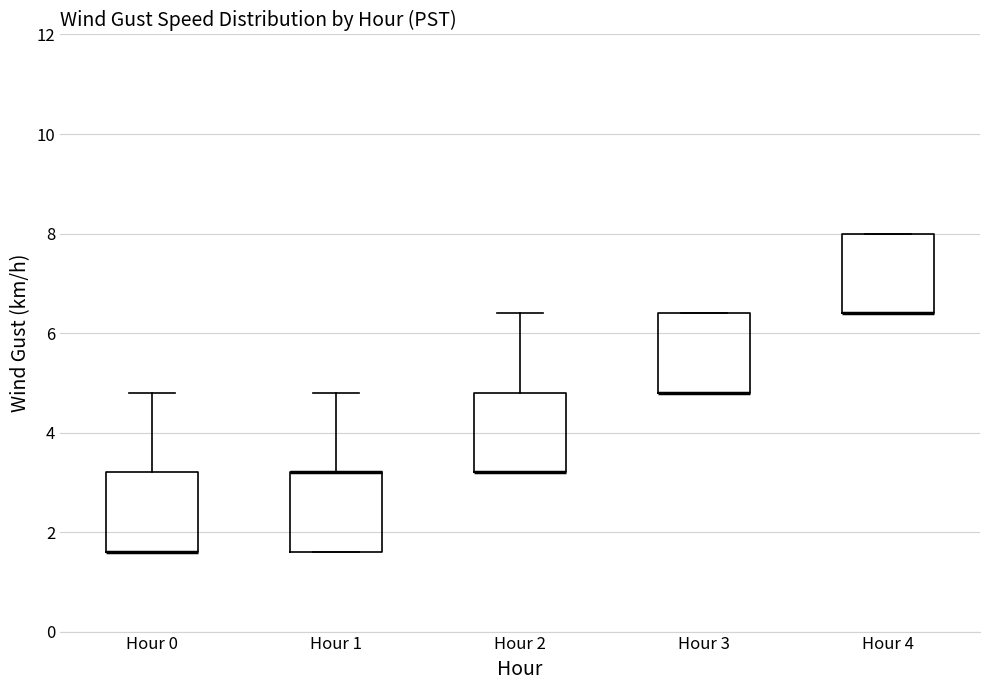

Reading left to right, read every box against the y-axis: the position of its median line, the range the box covers, and the ends of its whiskers. The values are not printed on the chart, so give them approximately, as read against the axis.

Hour 0: median 1.6 (drawn on the box's lower edge), box 1.6 to 3.2, whiskers 1.6 to 4.8
Hour 1: median 3.2 (drawn on the box's upper edge), box 1.6 to 3.2, whiskers 1.6 to 4.8
Hour 2: median 3.2 (drawn on the box's lower edge), box 3.2 to 4.8, whiskers 3.2 to 6.4
Hour 3: median 4.8 (drawn on the box's lower edge), box 4.8 to 6.4, whiskers 4.8 to 6.4
Hour 4: median 6.4 (drawn on the box's lower edge), box 6.4 to 8.0, whiskers 6.4 to 8.0